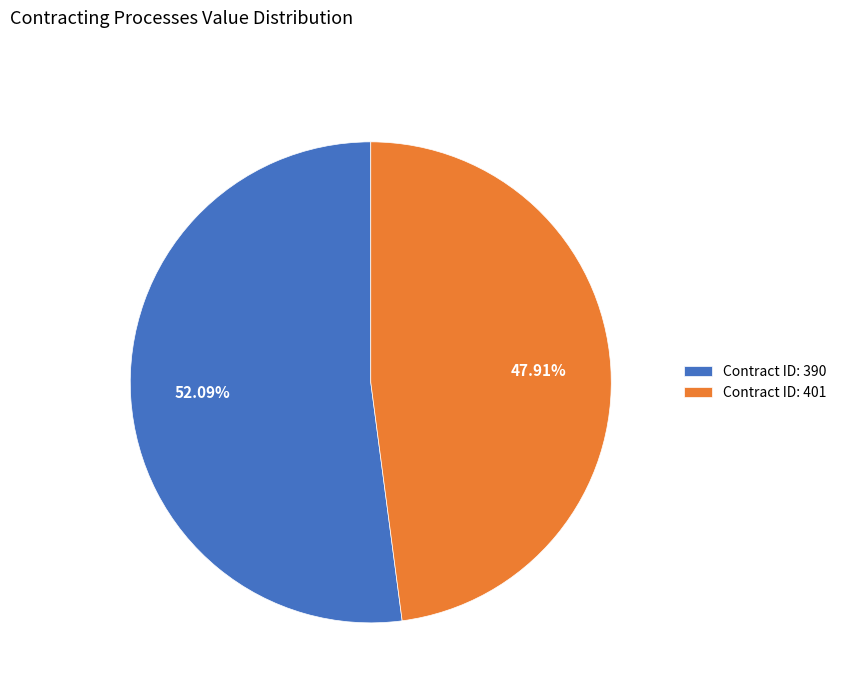

Is the sum of Contract ID: 401 and Contract ID: 390 greater than half?

Yes